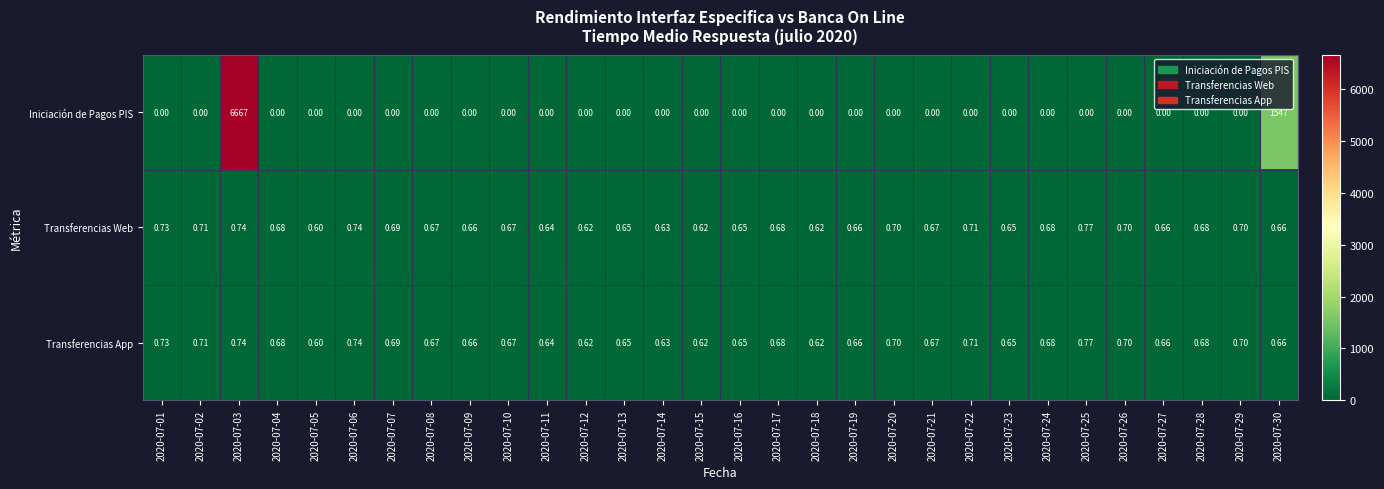

Which series has the largest total across all categories?

Iniciación de Pagos PIS